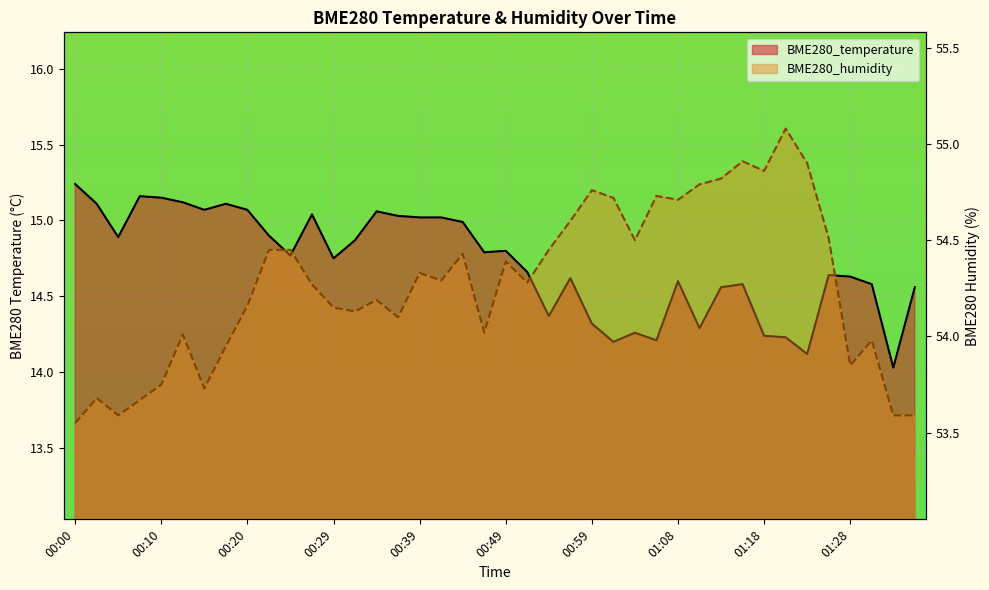

Which series has the largest range (max minus min)?

BME280_humidity